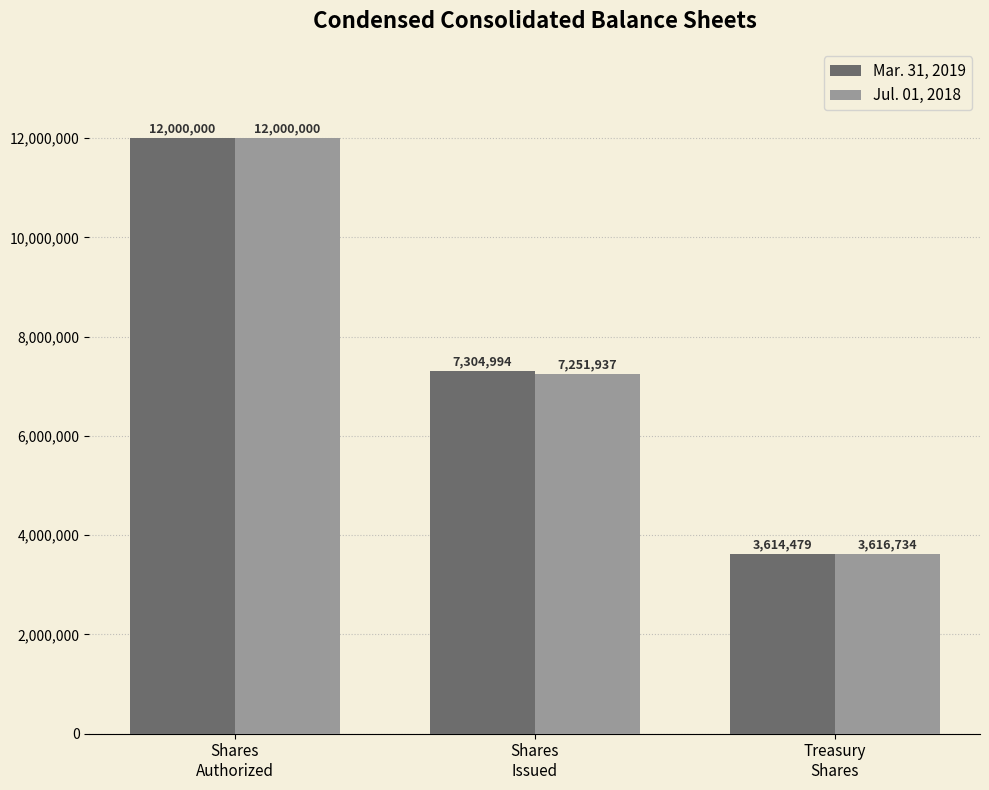

What is the difference between the Jul. 01, 2018 values at Shares
Authorized and Treasury
Shares?

8383266